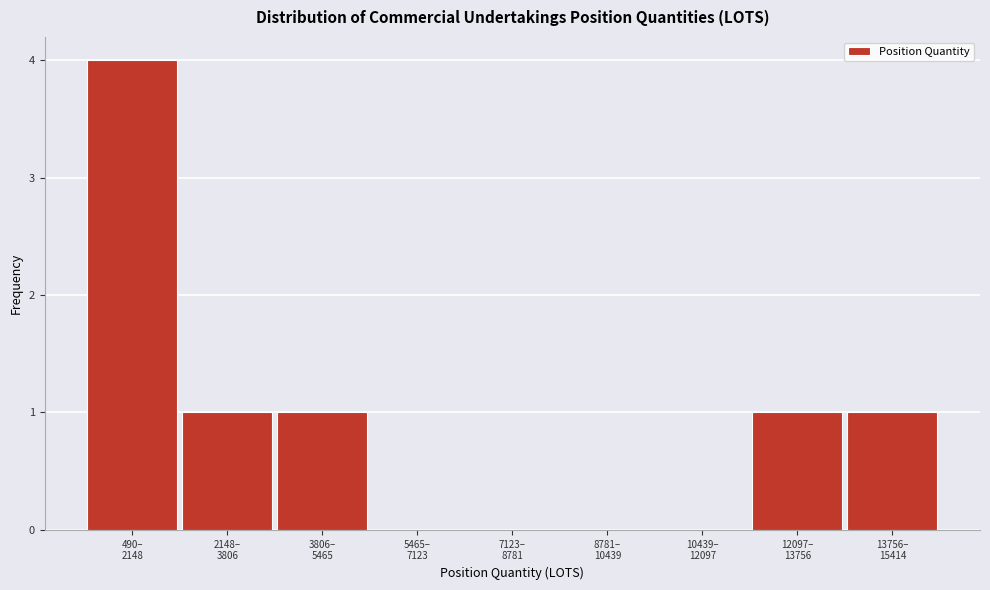

What is the maximum value shown in the chart?

4